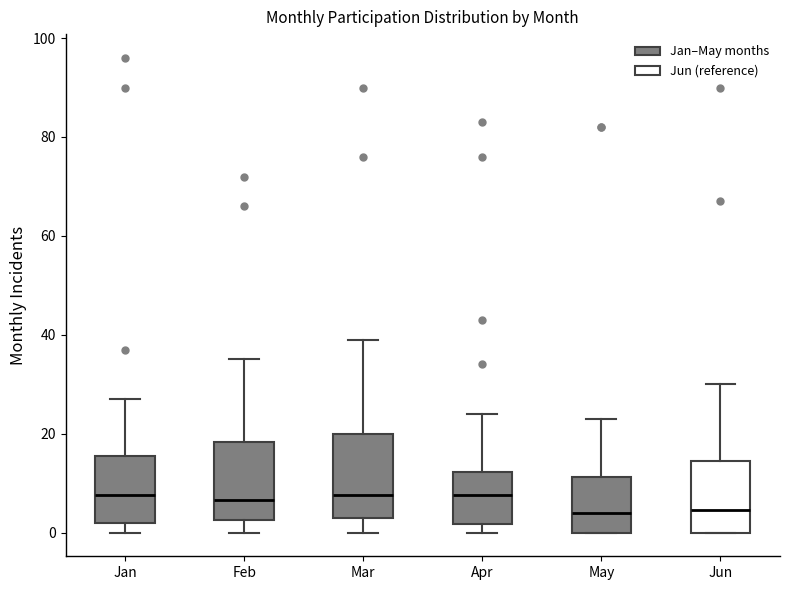

Where does the median line of the box for Feb sit on the y-axis? The values are not printed on the chart, so give them approximately, as read against the axis.

6